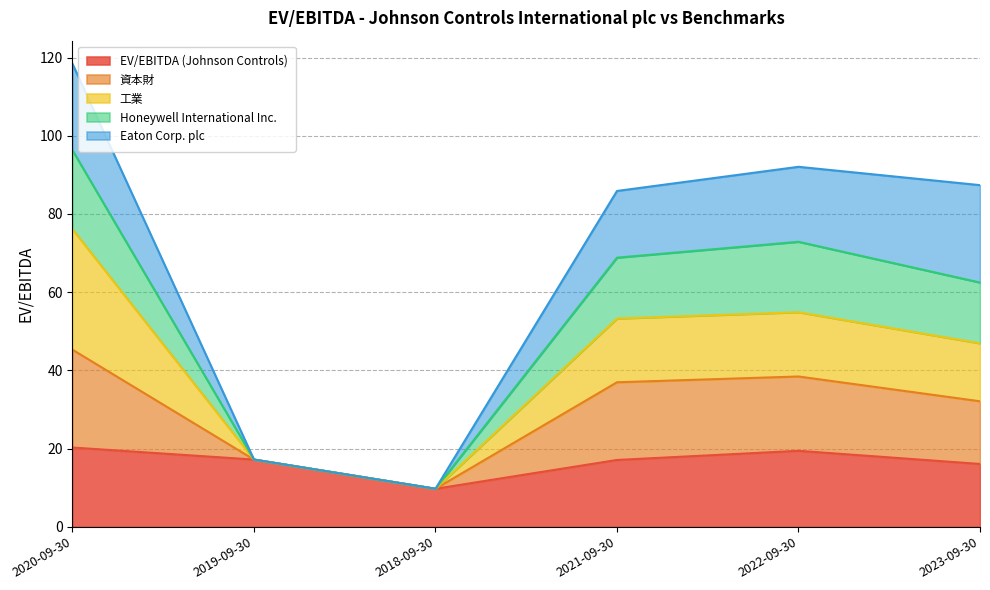

What are all the series names shown in the legend?

EV/EBITDA (Johnson Controls), 資本財, 工業, Honeywell International Inc., Eaton Corp. plc